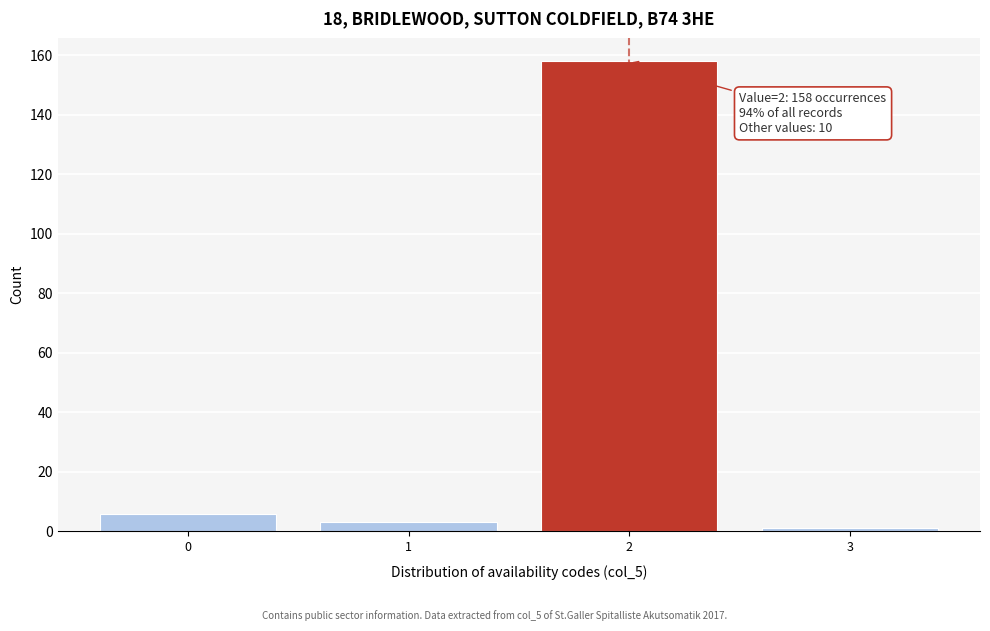

Reading left to right, extract all data points from this chart.

6	3	158	1